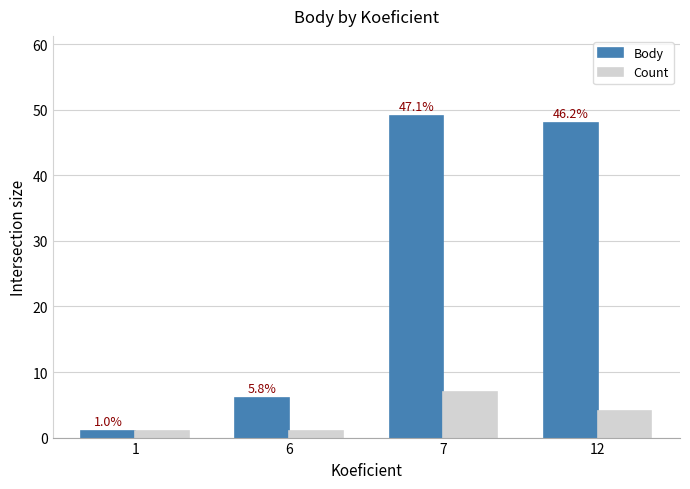

How many bars are there in total?

8